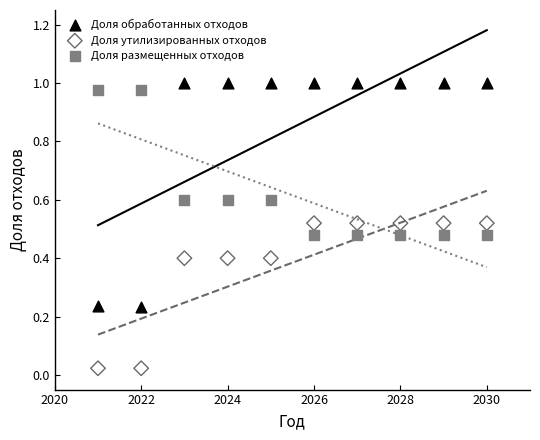

Which series has the widest spread of Y values?

Доля обработанных отходов